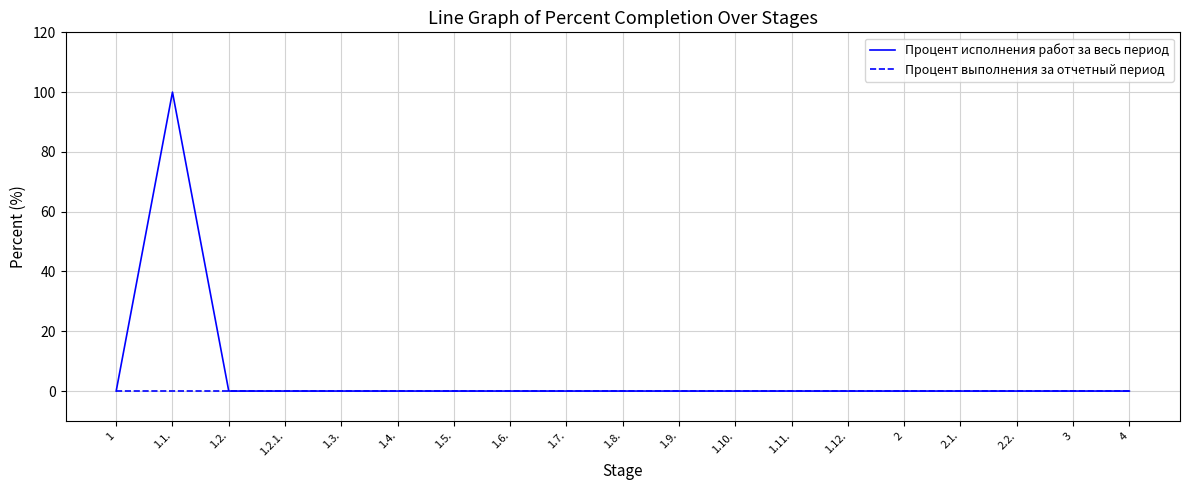

Which series has the widest spread of values?

Процент исполнения работ за весь период